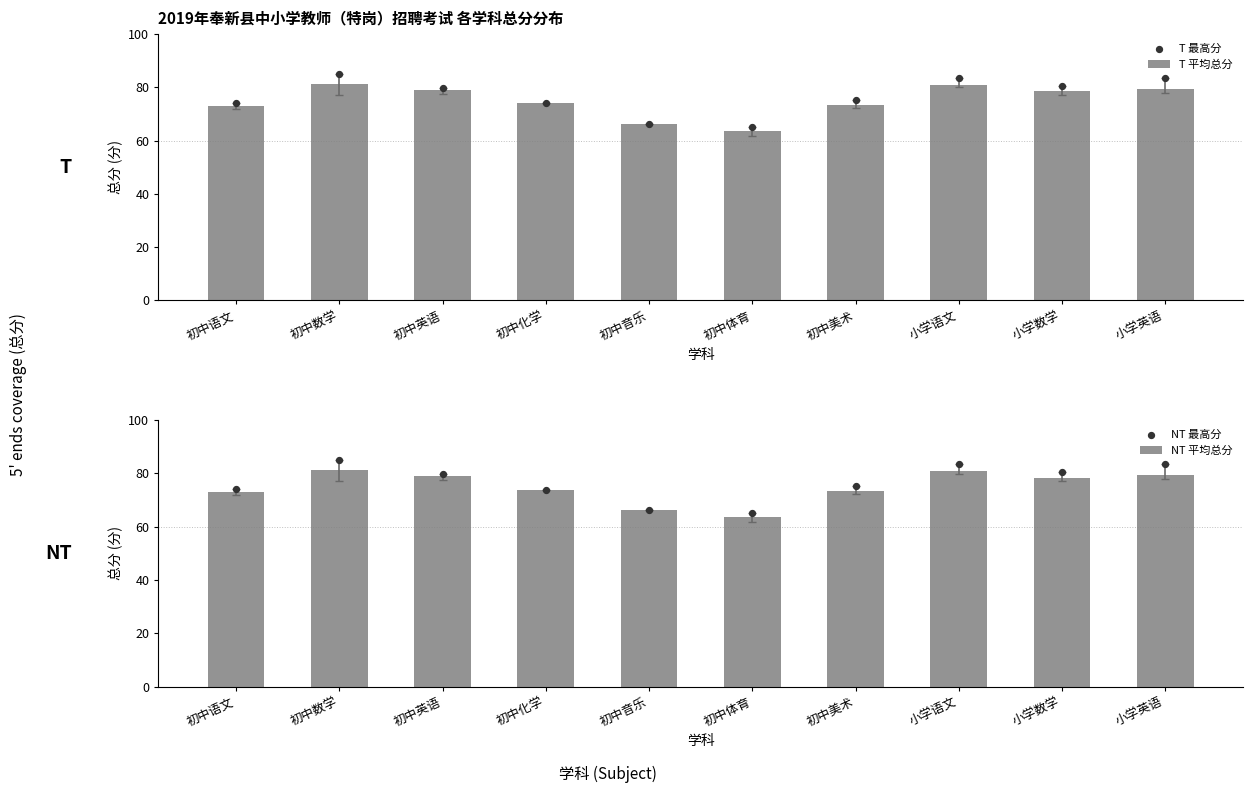

At which category is the sum across all series the highest?

初中数学